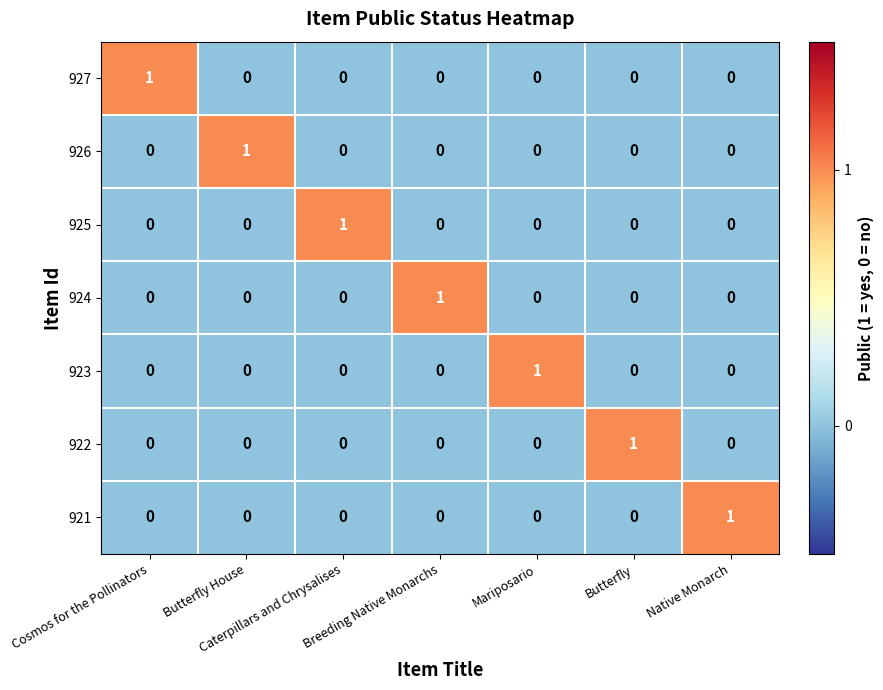

How many 921 values are between 0 and 1?

7